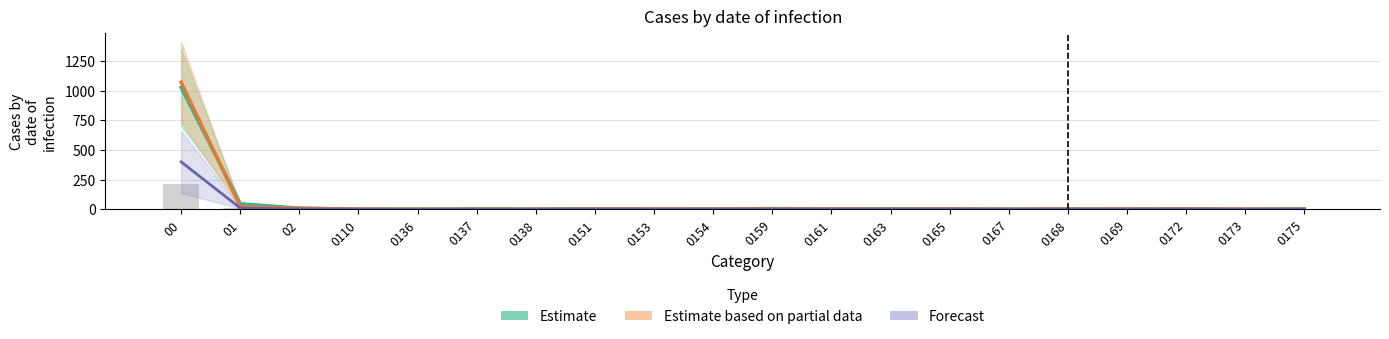

Which category has the highest value in the Estimate series?

00